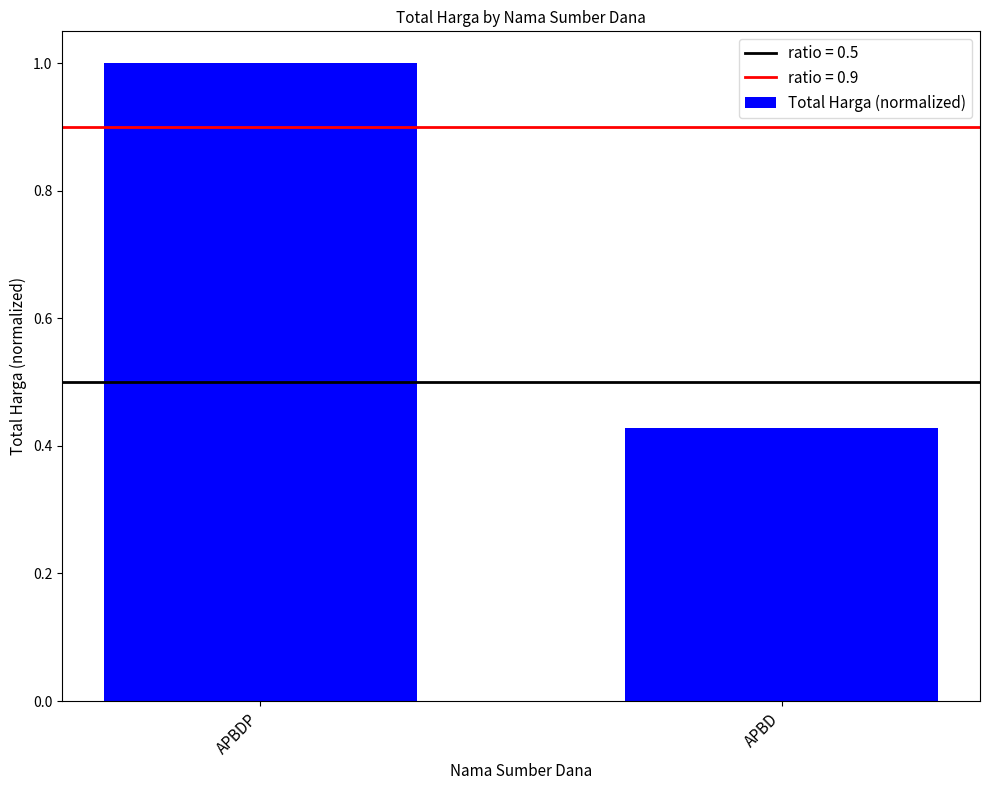

Where is the data nearest to the value 0?

APBD